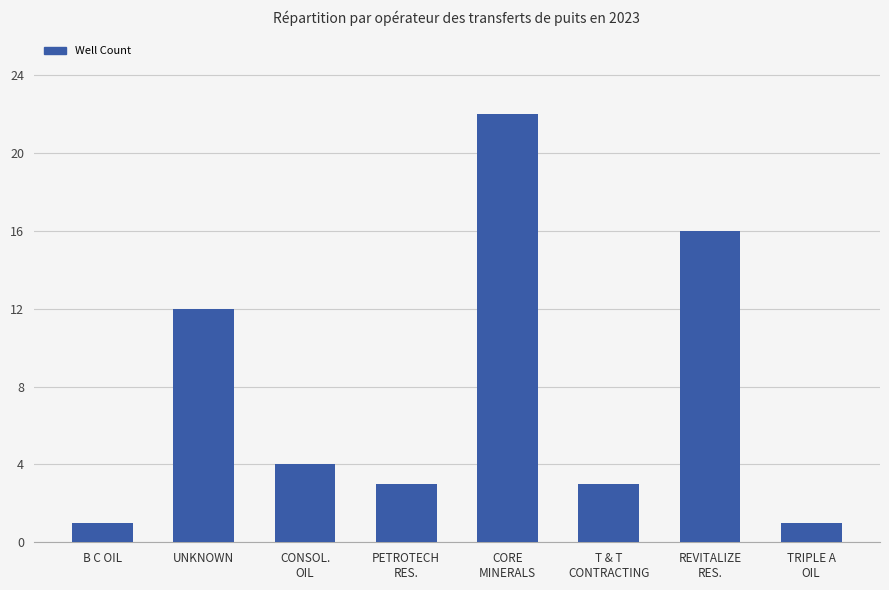

How many values are below 4?

4